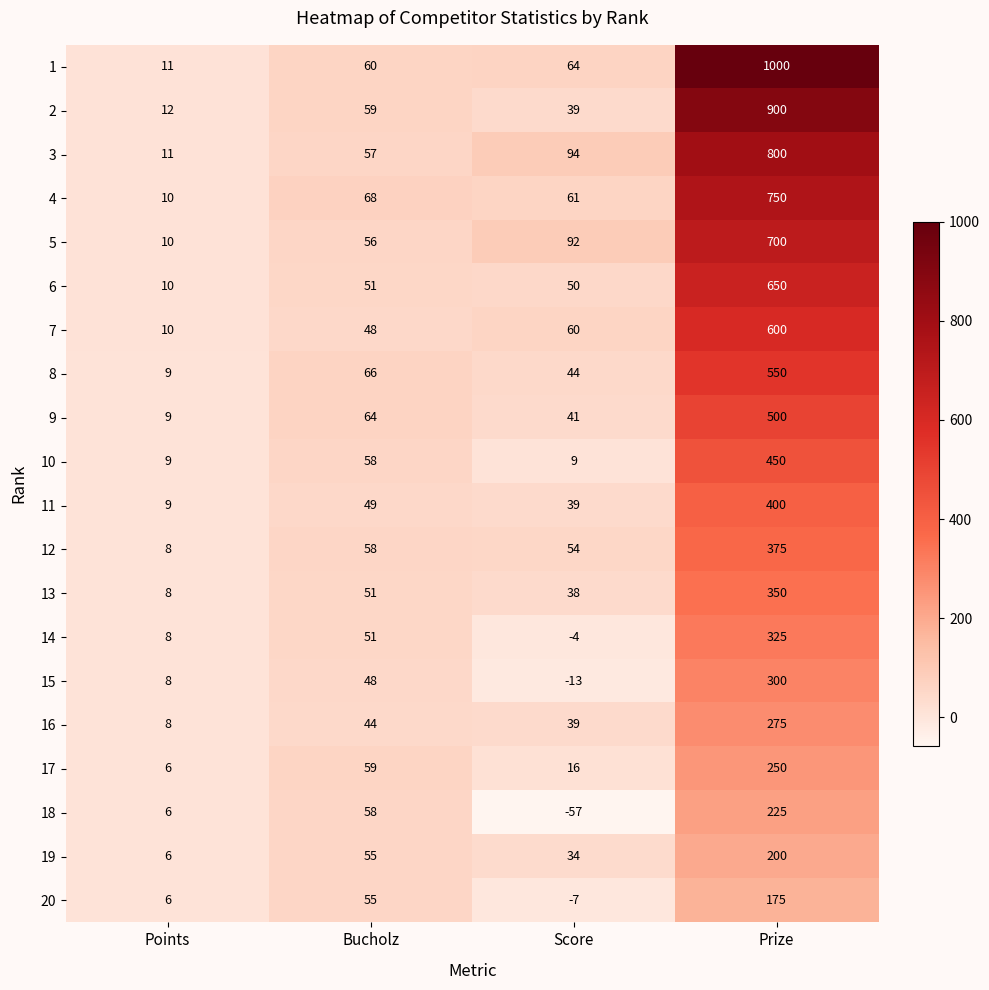

How many categories are shown in the chart?

4